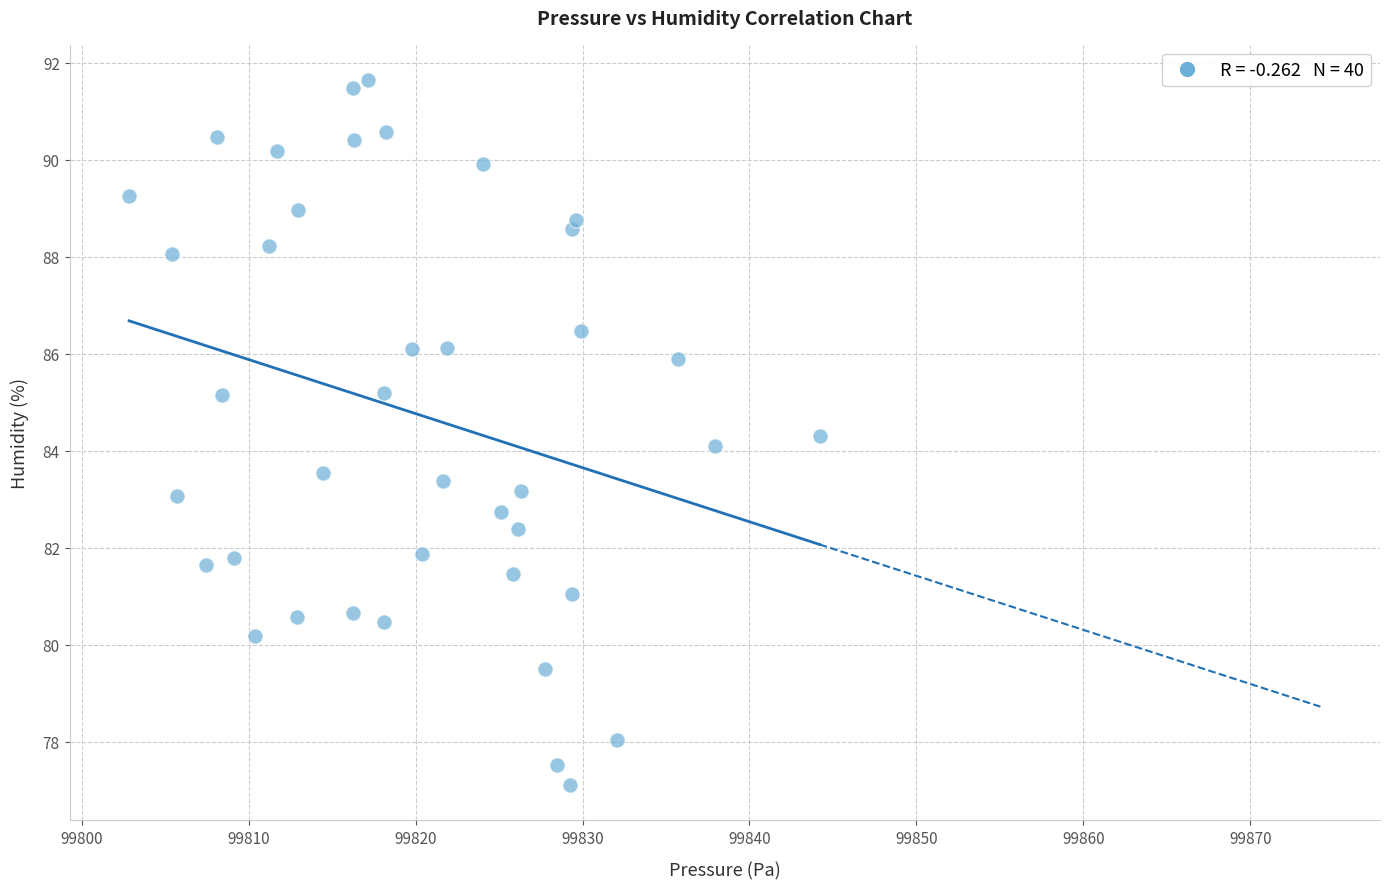

What is the range of Y values (max minus min)?

14.5